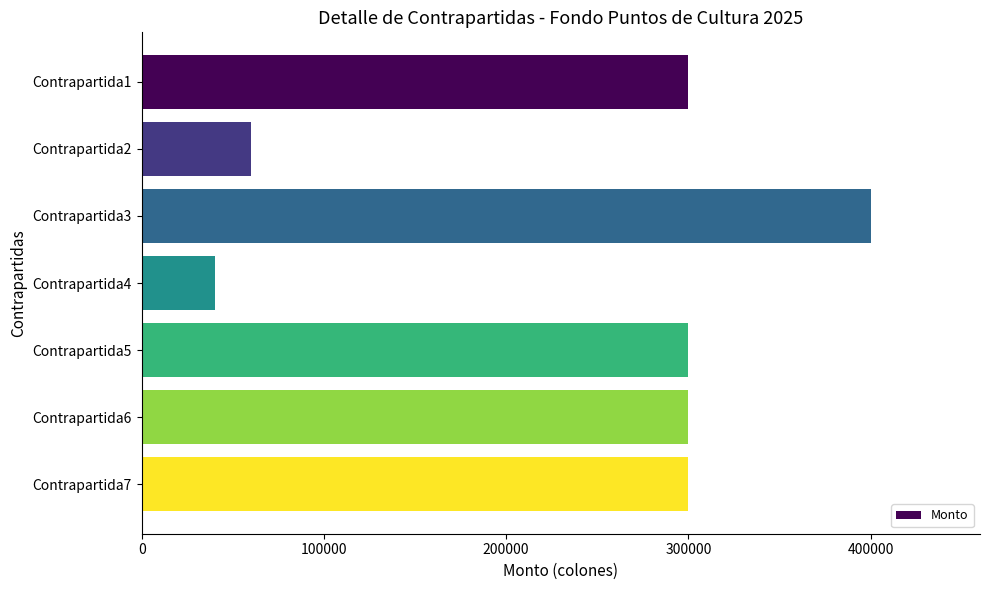

Which label corresponds to the smallest value in the chart?

Contrapartida4